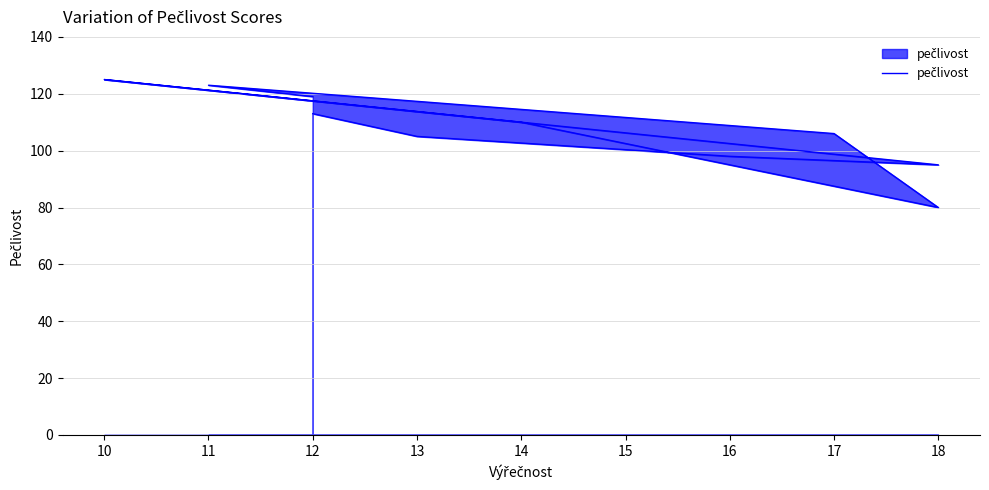

What is the difference between the values at 18 and 16?

18